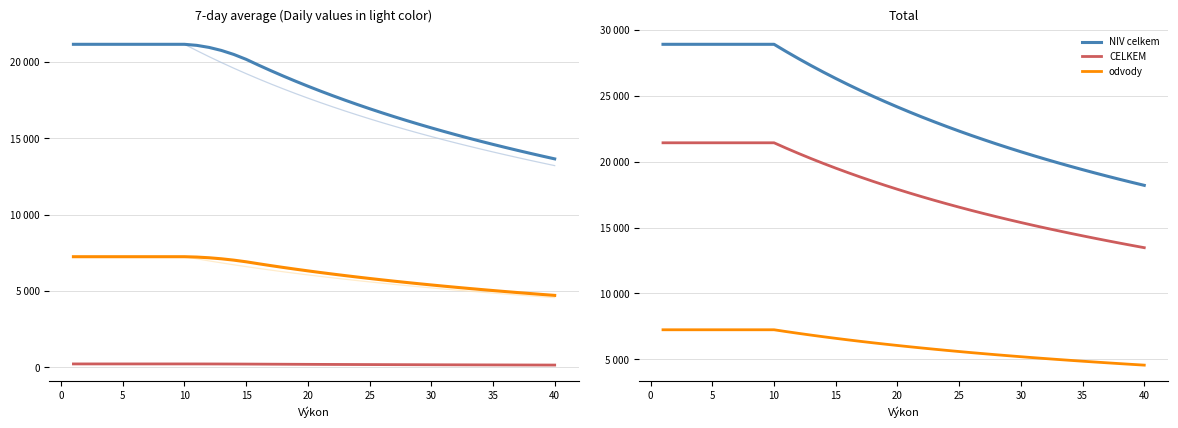

What is the value of the Ped. point at the 29th from the left?

15926.3